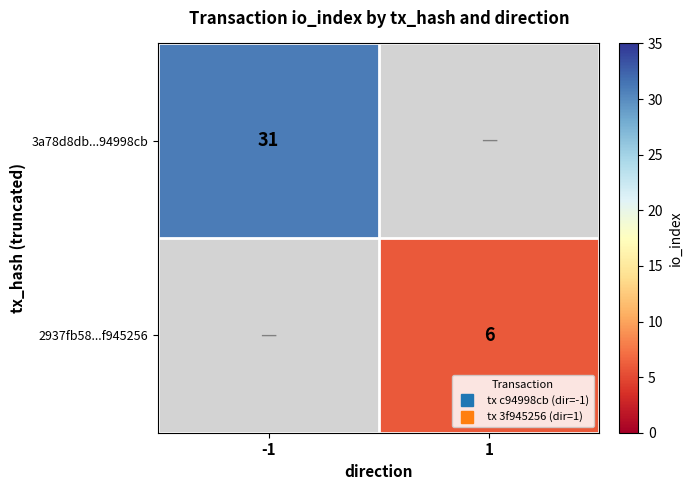

Is the value of 2937fb58...f945256 at -1 greater than the value of 3a78d8db...94998cb at 1?

No